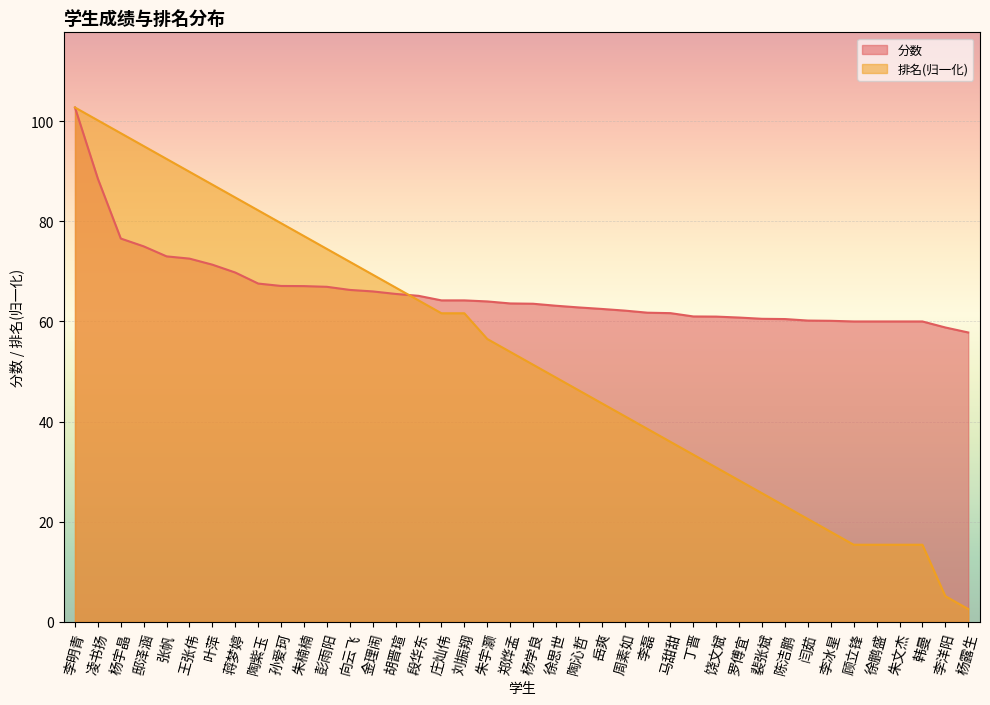

True or false: 分数 and 排名 intersect in this chart.

True